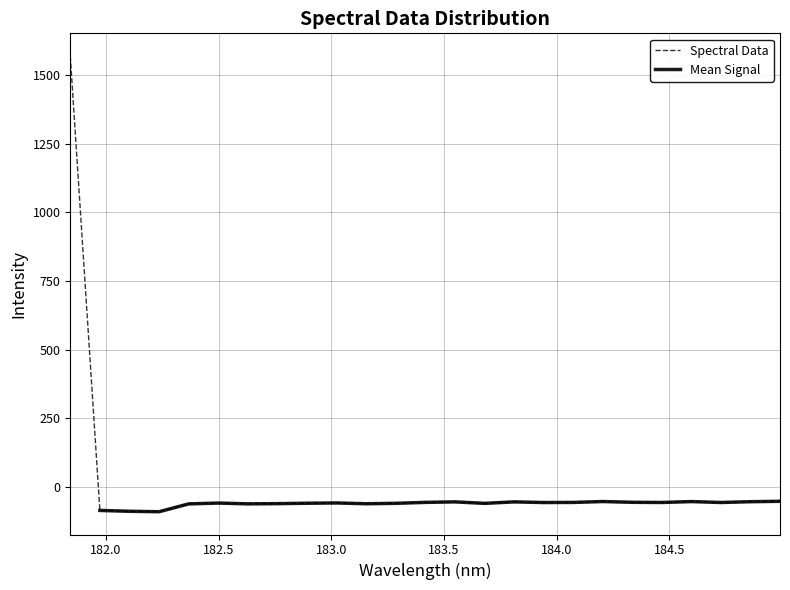

Reading right to left, extract all data points from this chart.

-53.0	-54.4	-57.3	-54.0	-57.2	-56.6	-53.8	-57.1	-57.4	-55.1	-60.5	-55.1	-56.9	-60.3	-61.9	-59.0	-60.0	-61.5	-62.3	-59.4	-62.4	-91.0	-89.3	-86.3	1570.0